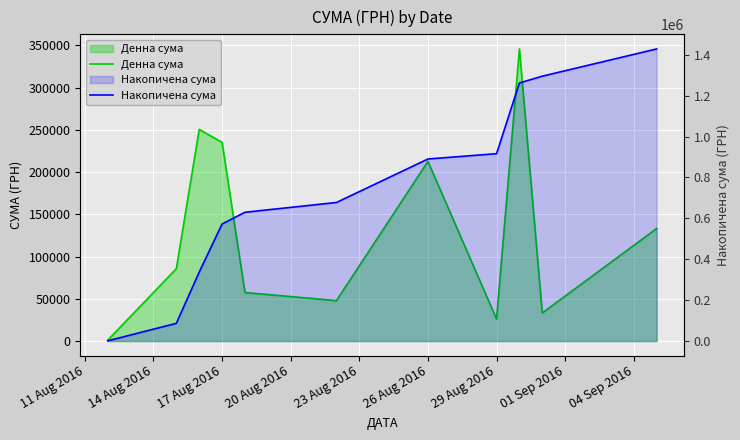

Which series has the widest spread of values?

Накопичена сума